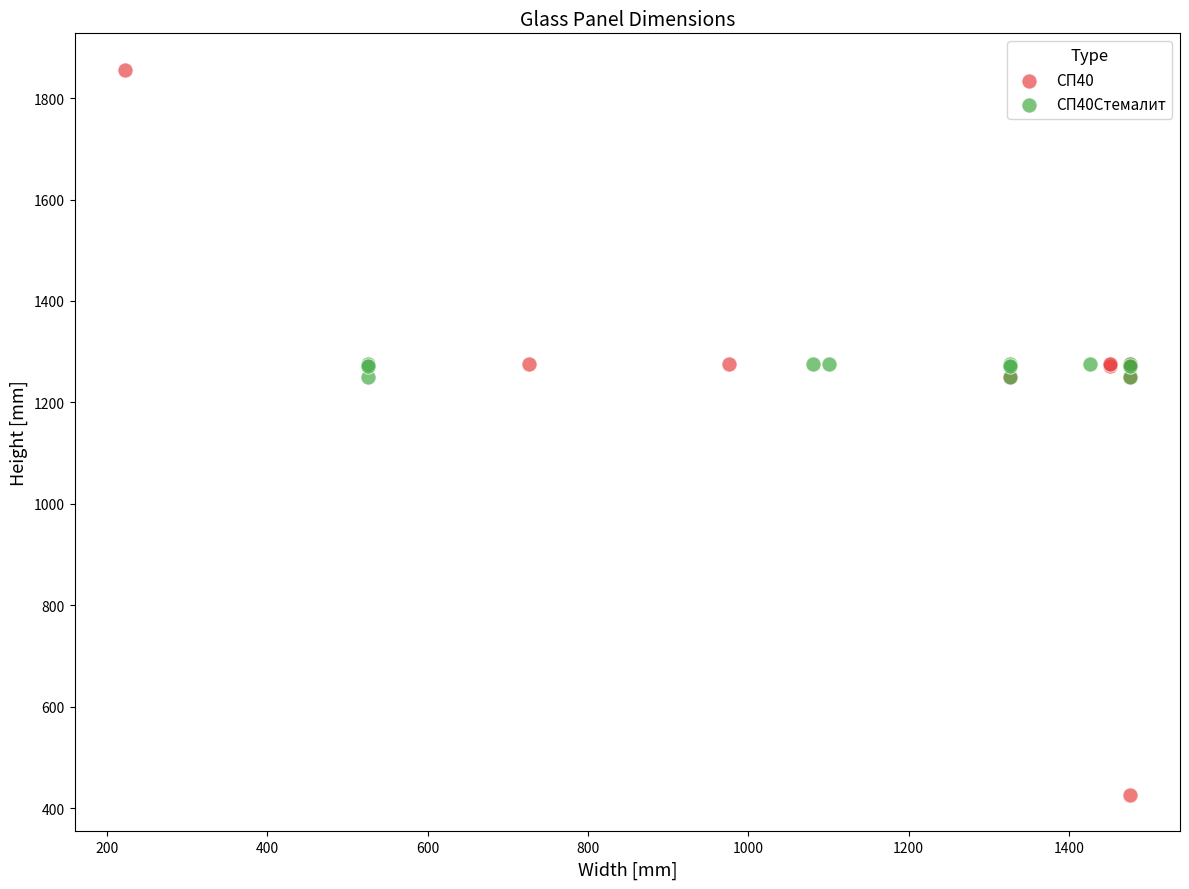

Which series reaches the minimum Y coordinate?

СП40